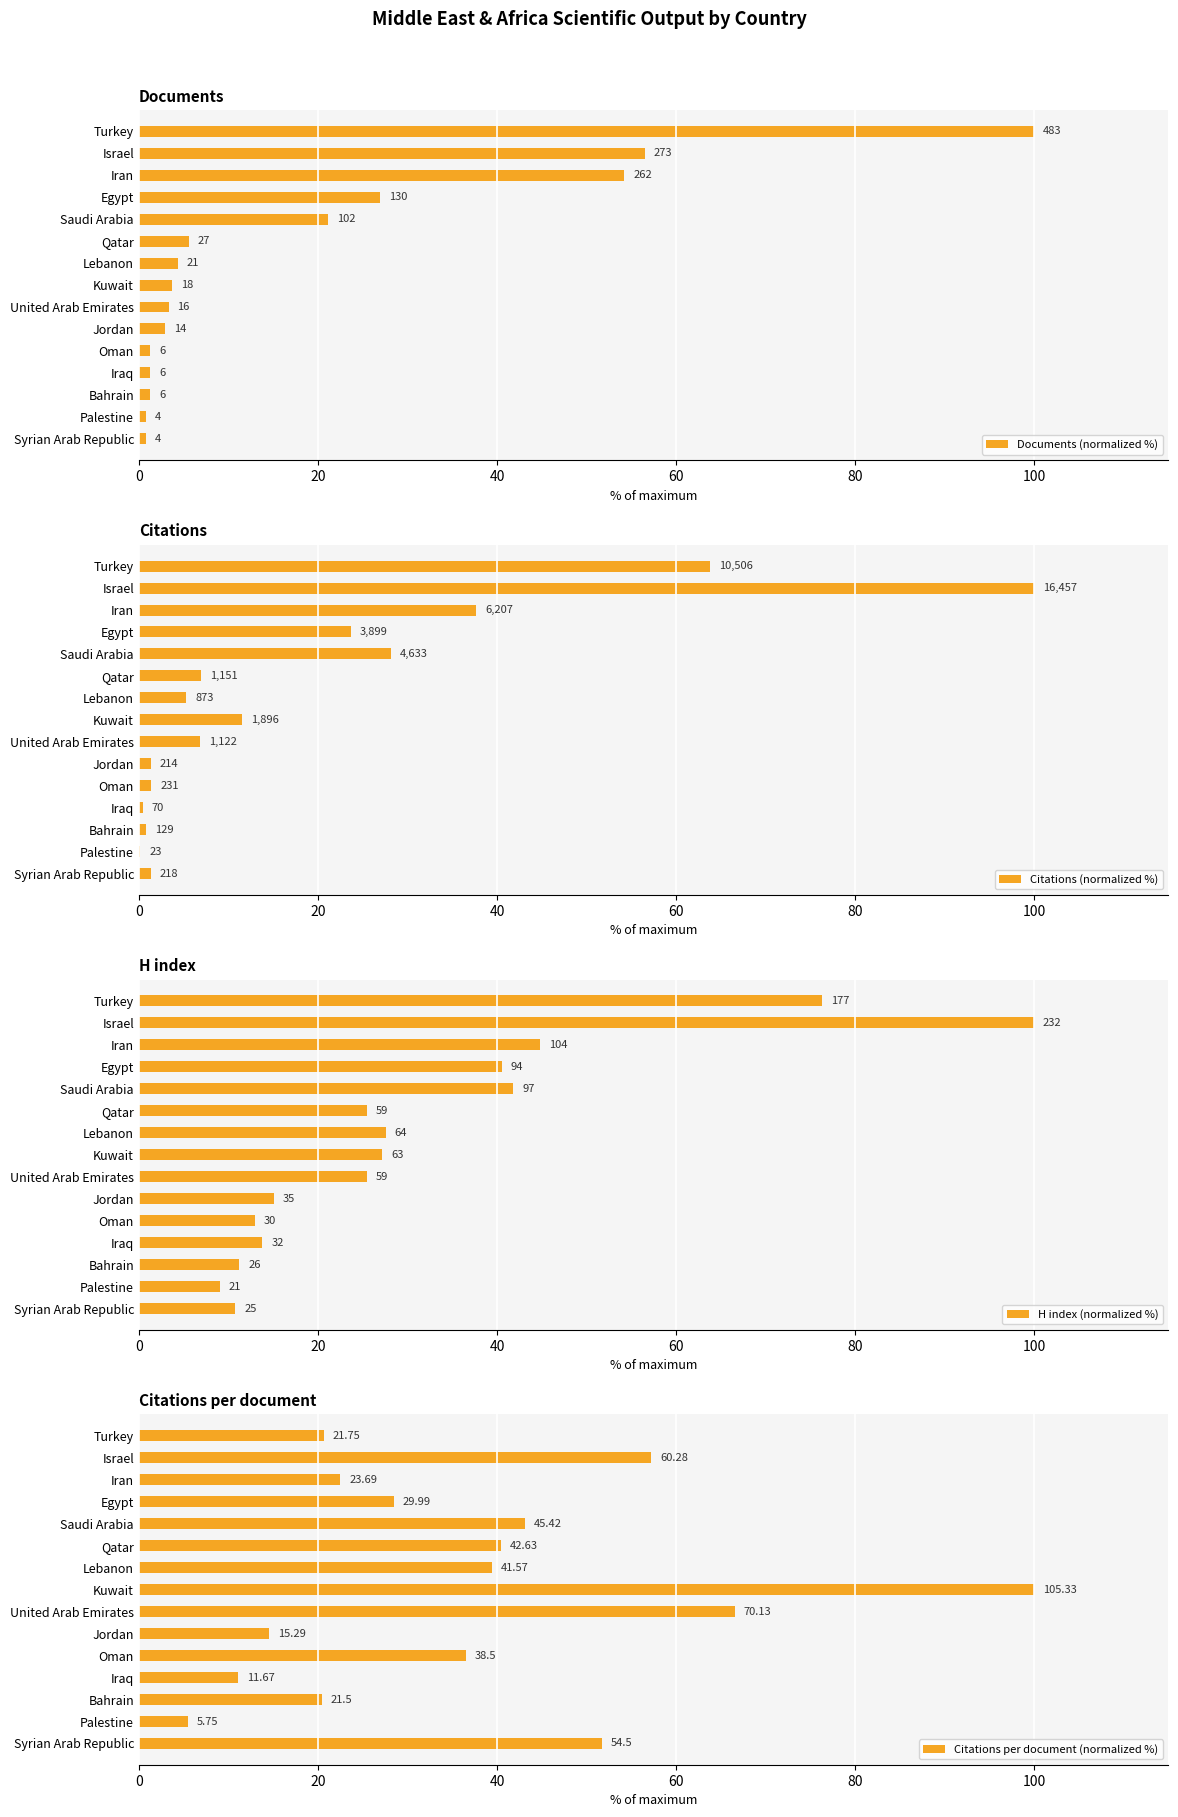

At how many categories does at least one series exceed 33?

11